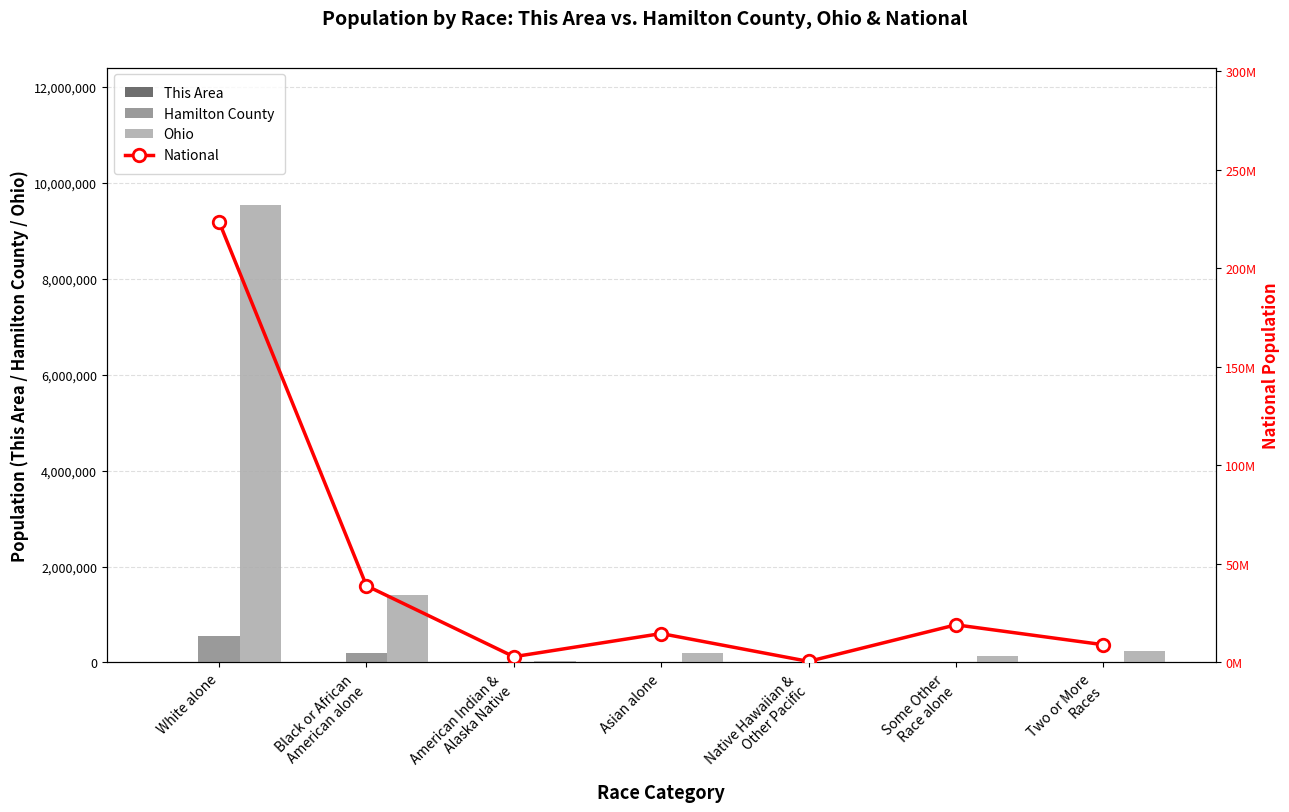

Reading left to right, what are all the values shown in this chart?

This Area: White alone=4657	Black or African
American alone=12159	American Indian &
Alaska Native=45	Asian alone=412	Native Hawaiian &
Other Pacific=39	Some Other
Race alone=732	Two or More
Races=676
Hamilton County: White alone=552330	Black or African
American alone=205952	American Indian &
Alaska Native=1617	Asian alone=16182	Native Hawaiian &
Other Pacific=603	Some Other
Race alone=8504	Two or More
Races=17186
Ohio: White alone=9539437	Black or African
American alone=1407681	American Indian &
Alaska Native=25292	Asian alone=192233	Native Hawaiian &
Other Pacific=4066	Some Other
Race alone=130030	Two or More
Races=237765
National: White alone=223553265	Black or African
American alone=38929319	American Indian &
Alaska Native=2932248	Asian alone=14674252	Native Hawaiian &
Other Pacific=540013	Some Other
Race alone=19107368	Two or More
Races=9009073